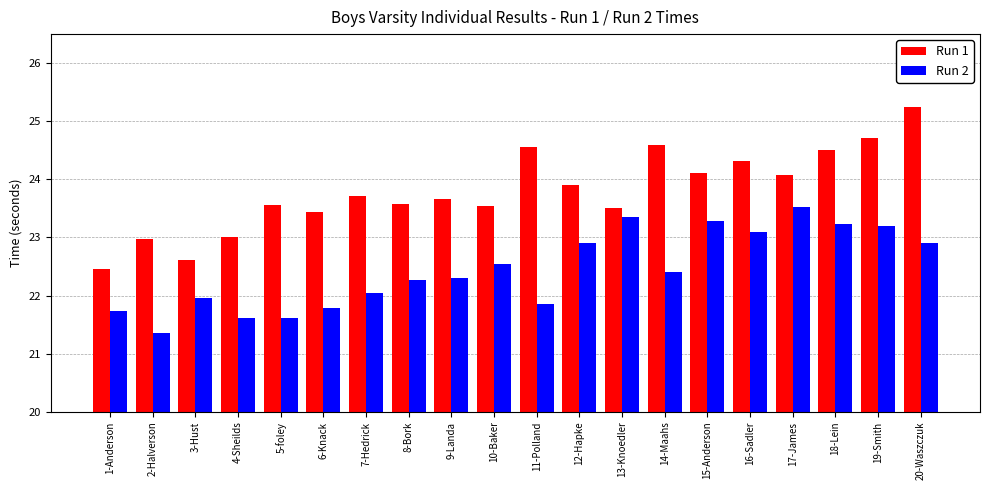

What are all the series names shown in the legend?

Run 1, Run 2